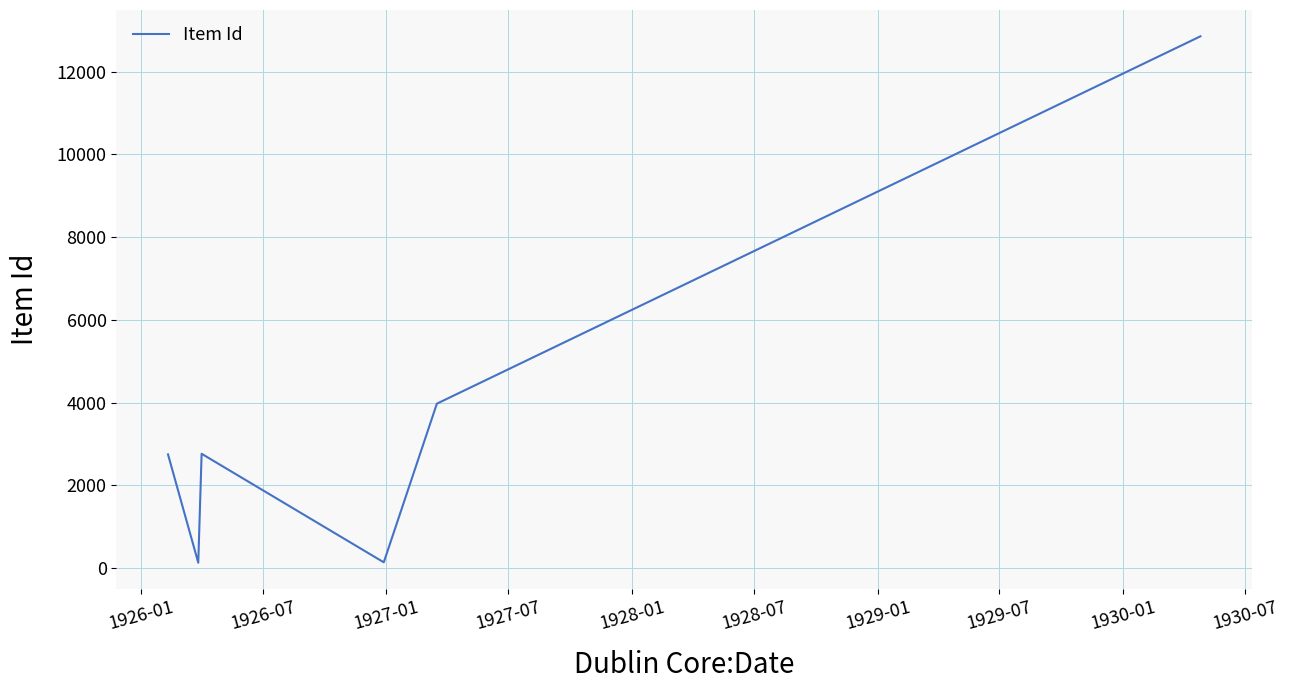

What is the greatest value displayed?

12854